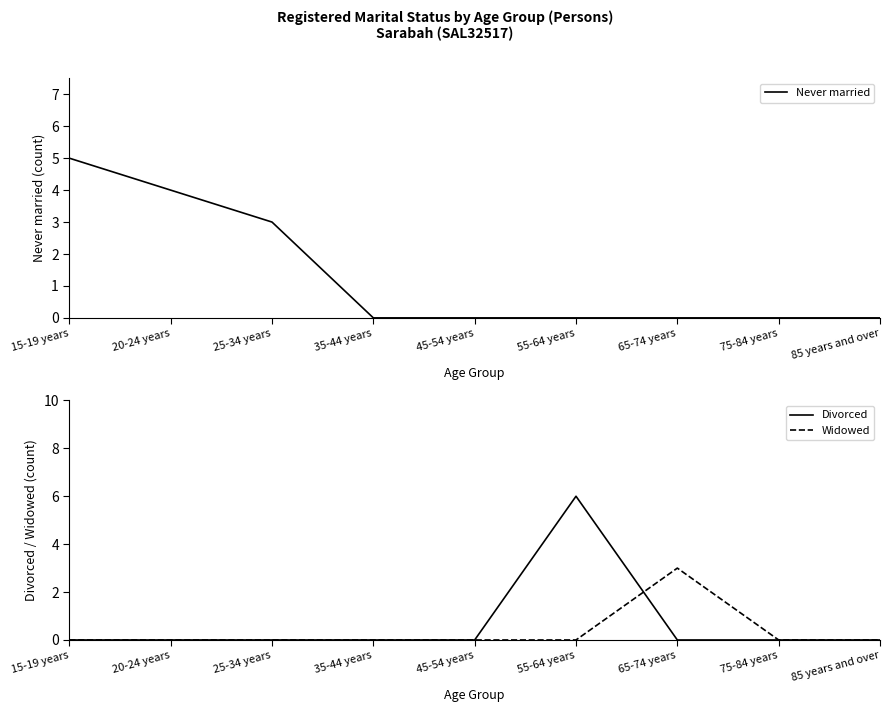

What is the sum of the Never married values at 15-19 years and 55-64 years?

5